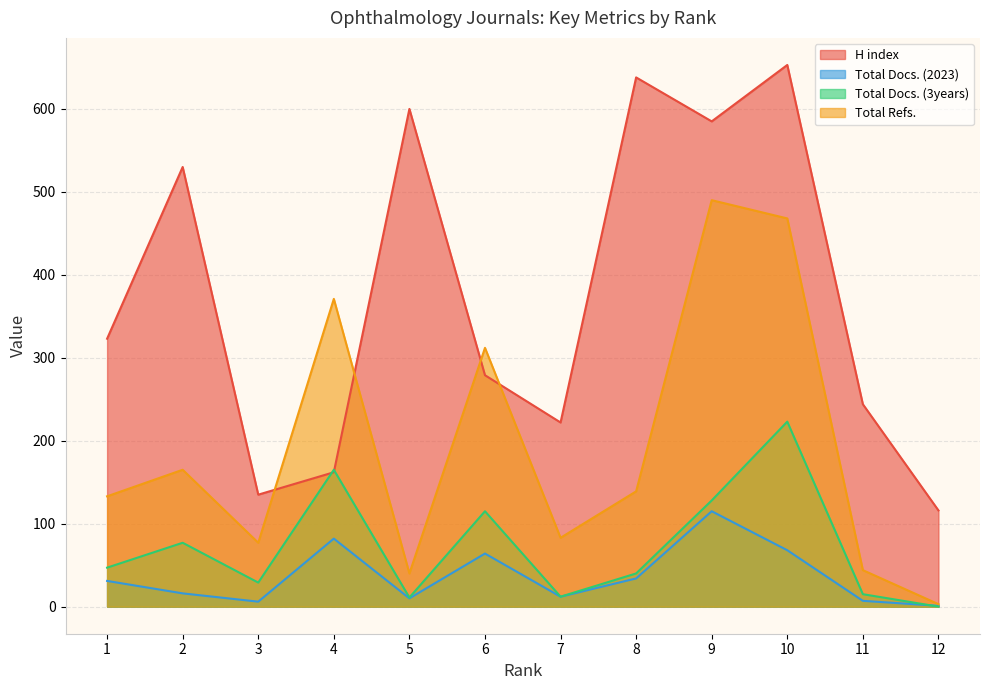

In H index, how many points are lower than both neighbors (excluding endpoints)?

3